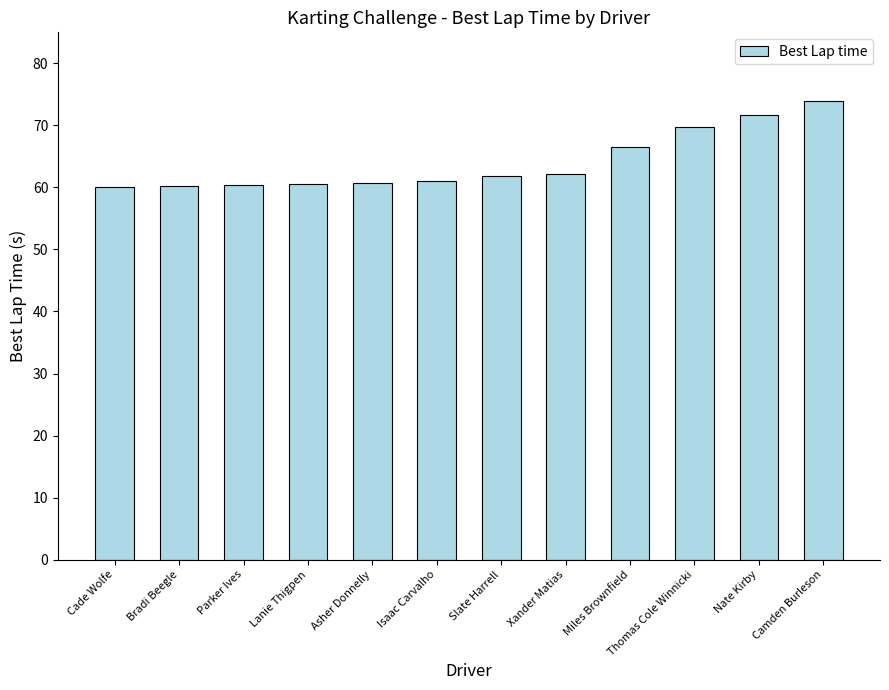

What is the average value?

64.1